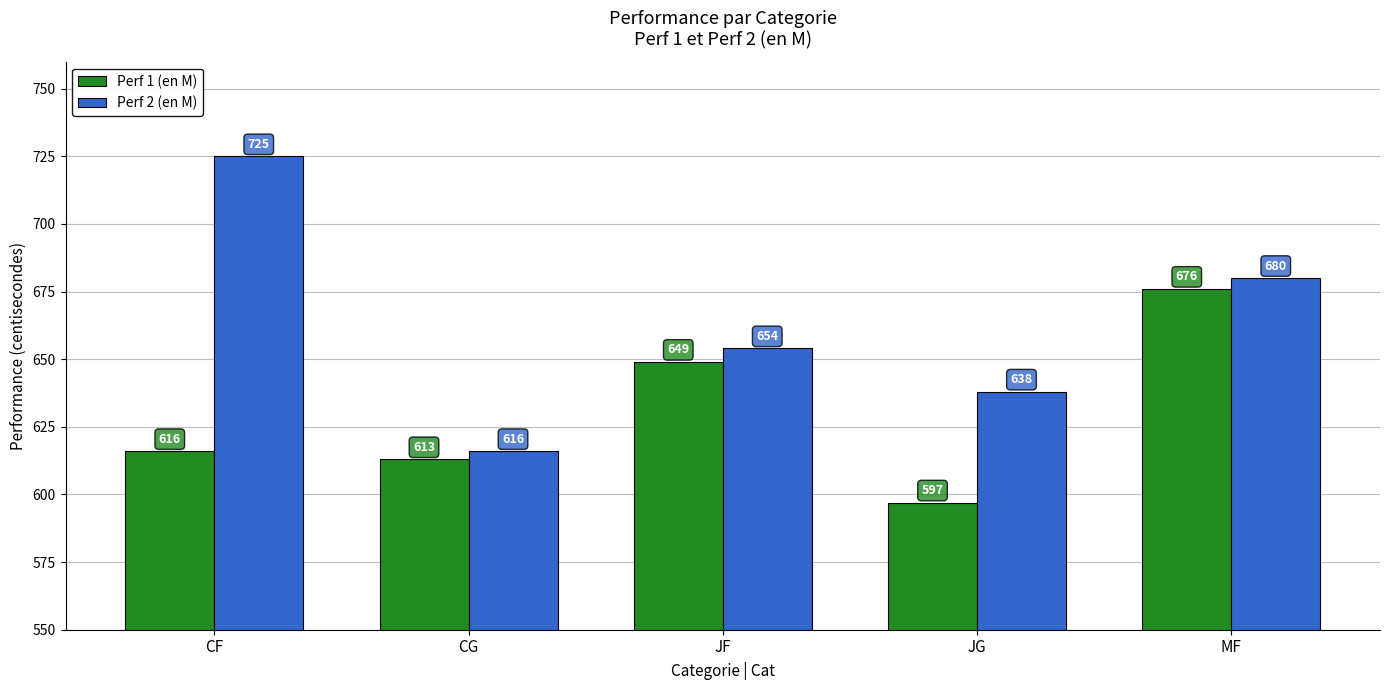

Which series has the largest range (max minus min)?

Perf 2 (en M)